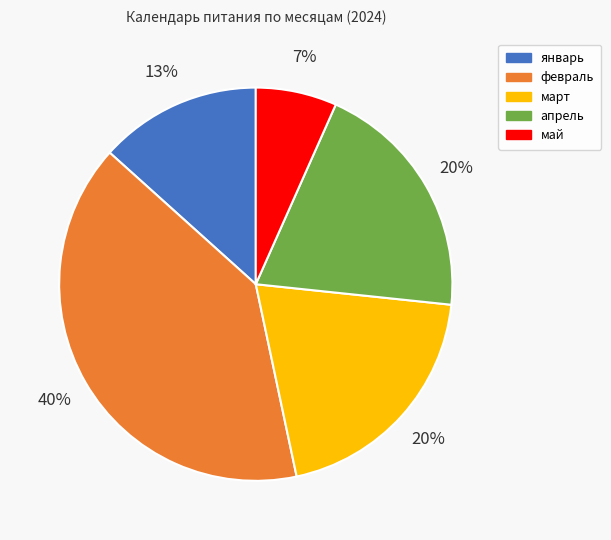

How many segments does this pie chart have?

5